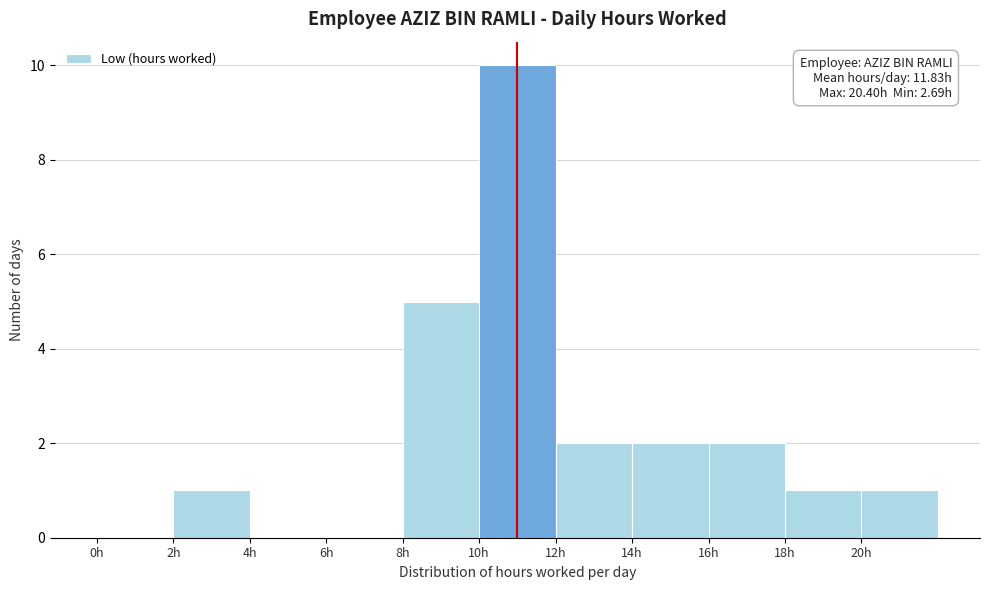

Over which range of the x-axis is the bar tallest?

10 to 12